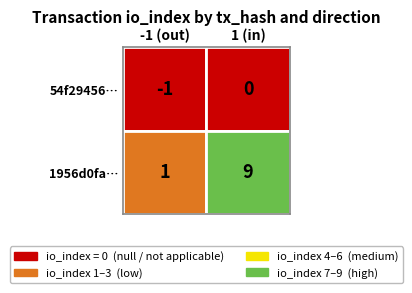

What is the difference between the maximum and minimum values in the 1956d0fa04c4b324023d75bc781d1f929f6783a series?

8